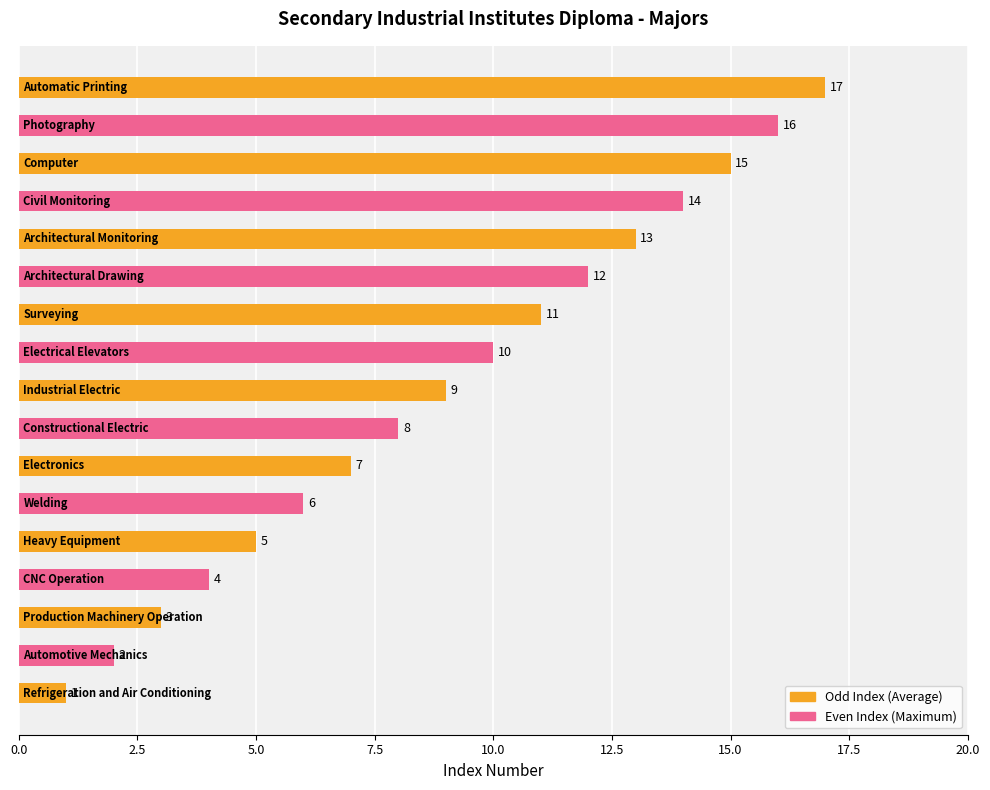

What is the sum of all values?

153